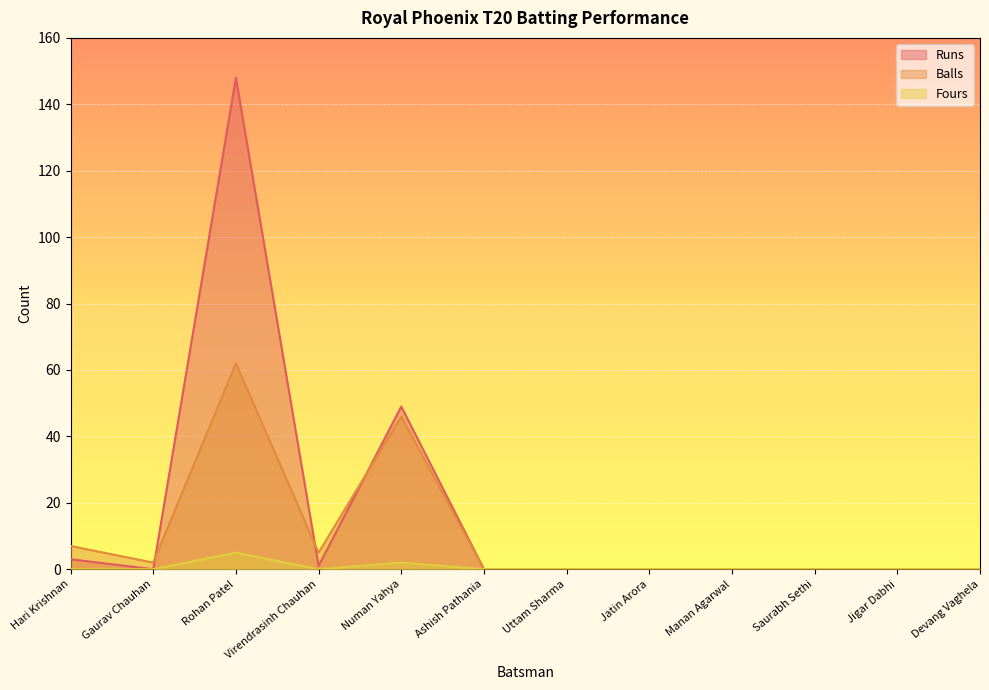

What is the label of the 9th point from the left?

Manan Agarwal